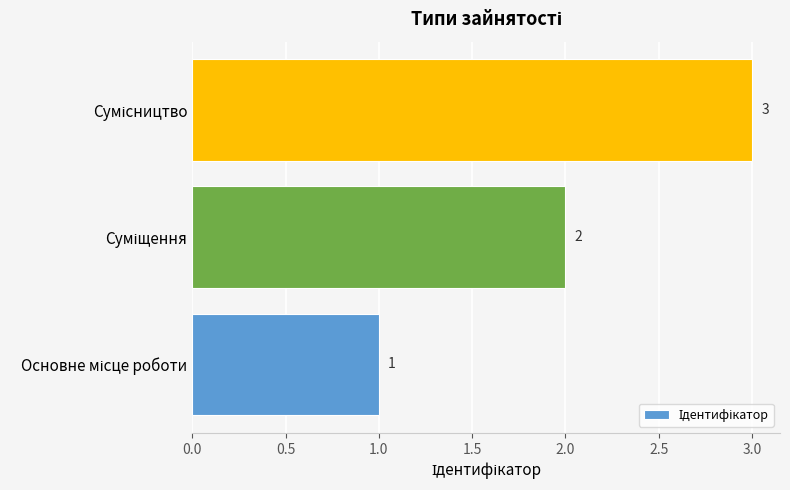

What is the sum of all values?

6